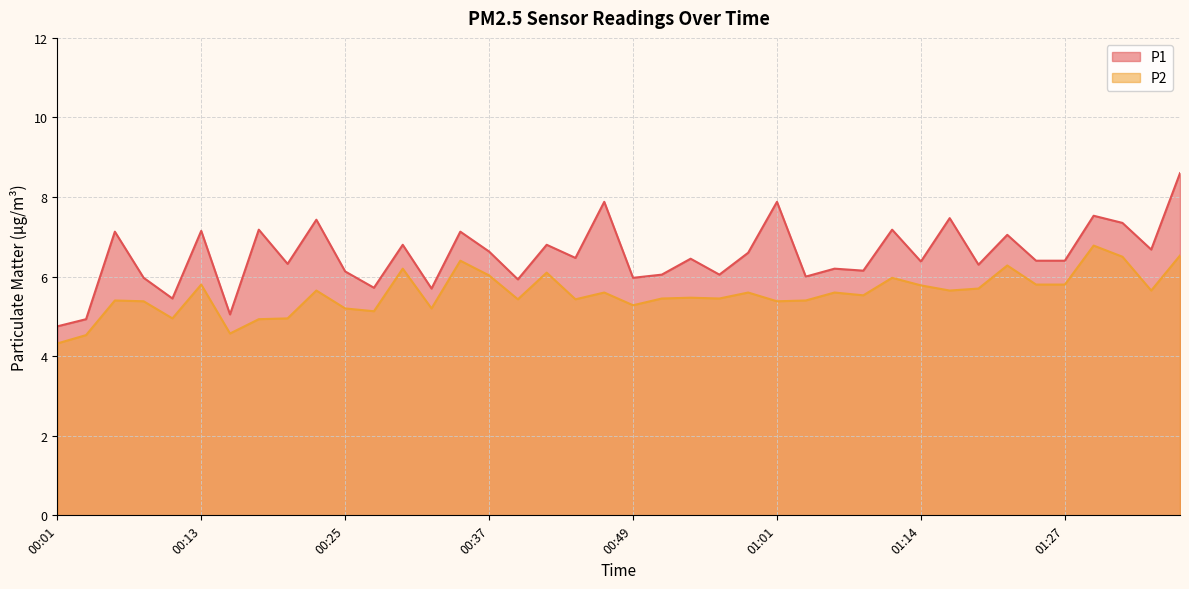

At which category does P2 reach its first local valley?

00:10